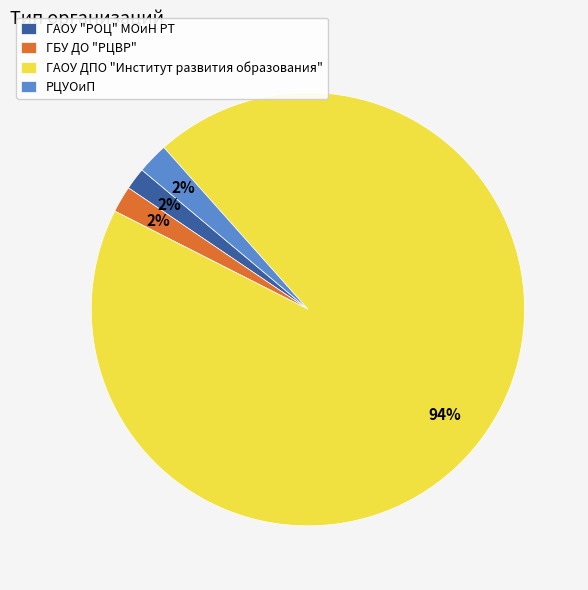

True or false: РЦУОиП accounts for 2% of the total.

True